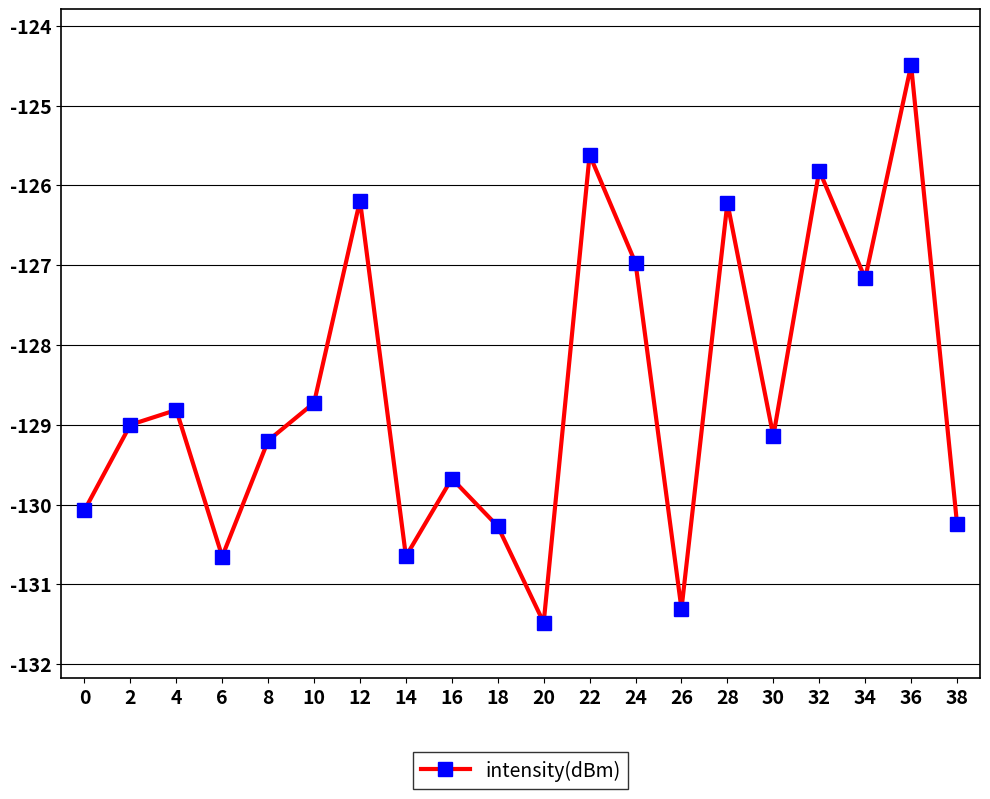

How many distinct data groups are displayed?

1